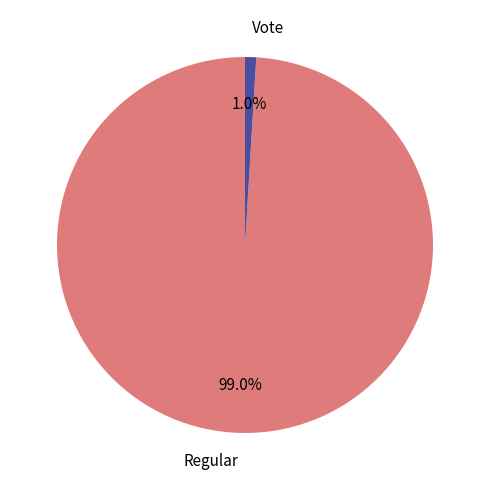

To the nearest percent, what percentage of the pie is Regular?

99%